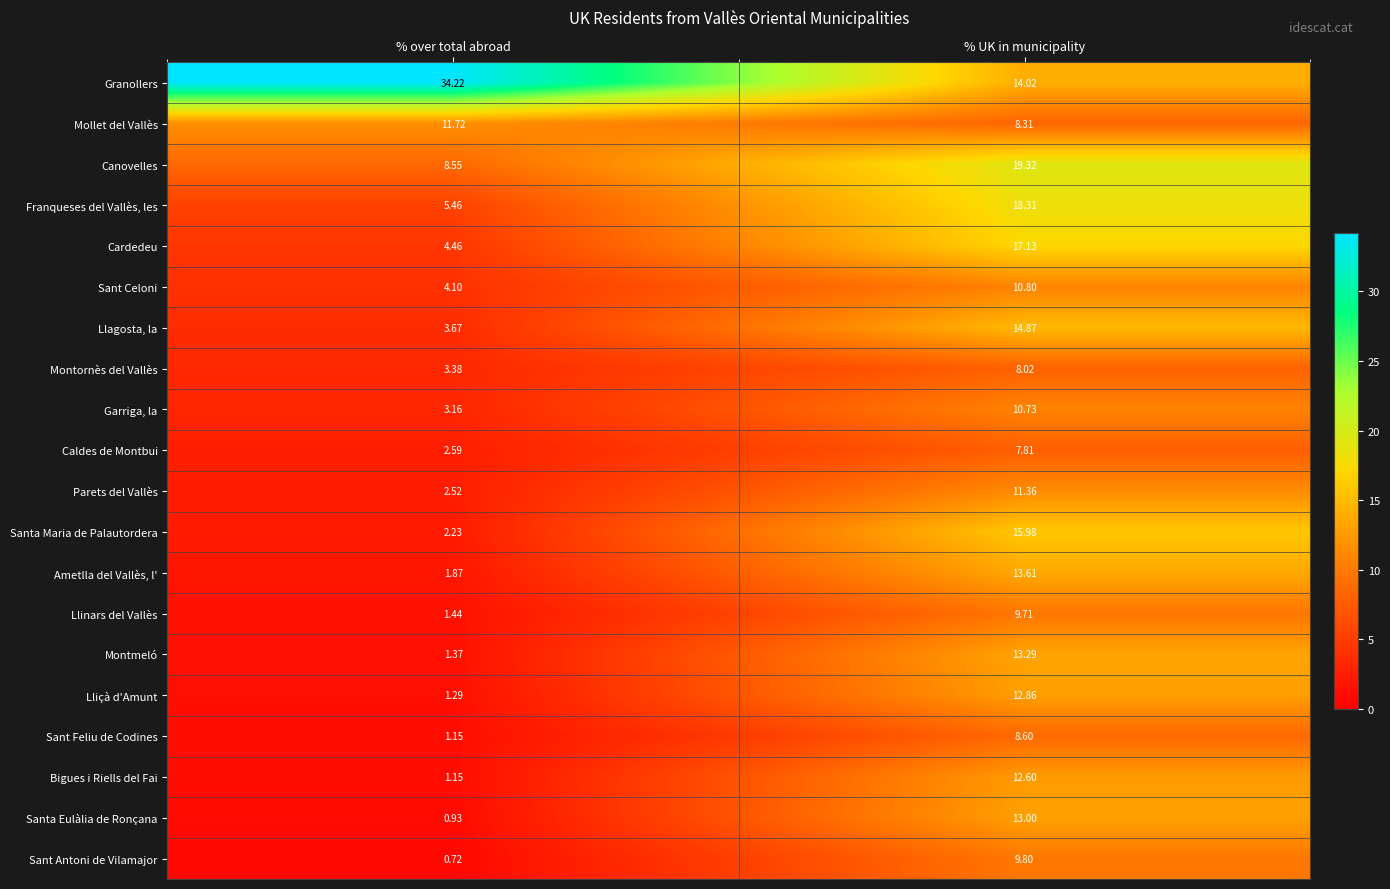

Which series has the largest range (max minus min)?

Granollers